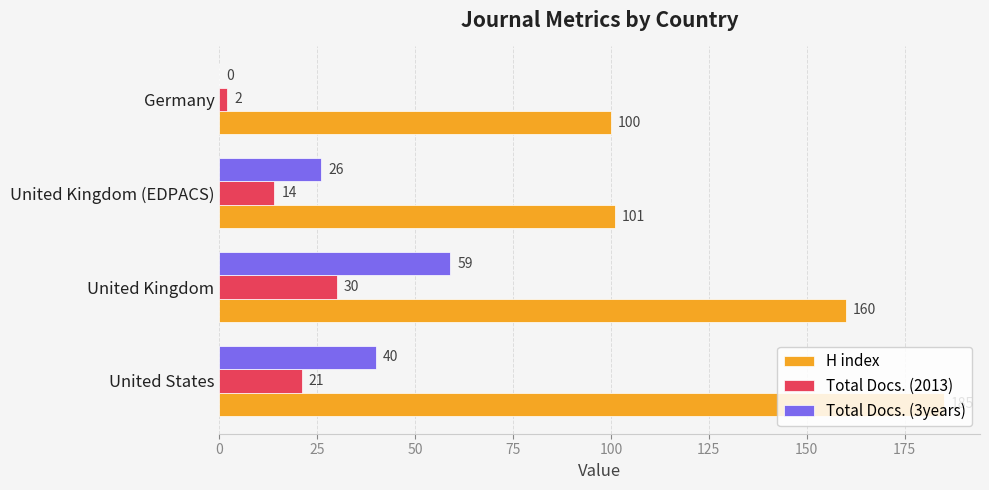

What is the sum of the Total Docs. (2013) values at United Kingdom (EDPACS) and United Kingdom?

44